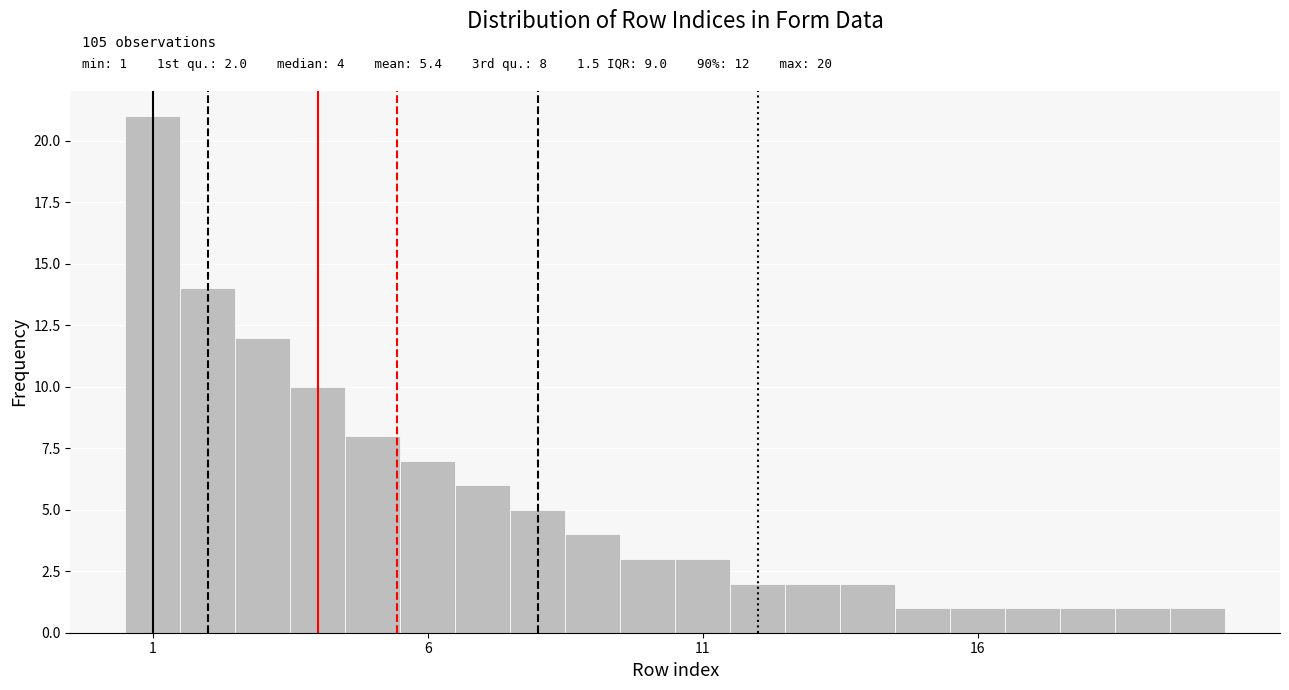

Read against the x-axis, roughly where is the centre of the tallest bar?

1.0